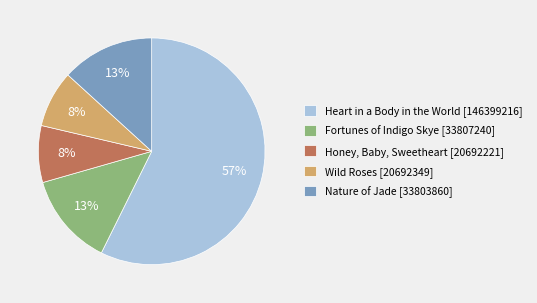

Is there any slice that represents more than half of the pie?

Yes